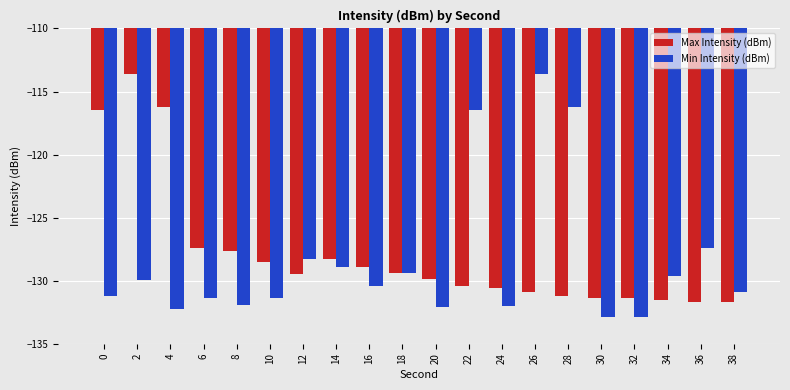

Which series changed the most between 2 and 36?

Max Intensity (dBm)